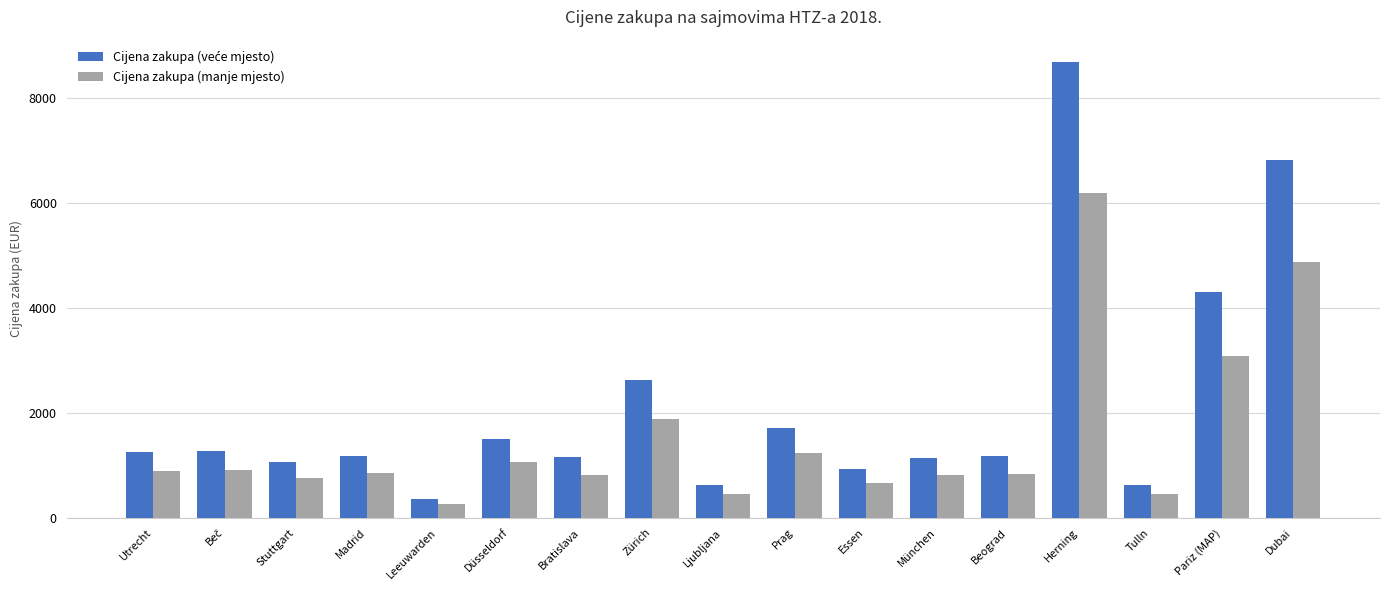

Is it true that Cijena zakupa (manje mjesto) equals 820.3 at Bratislava?

True